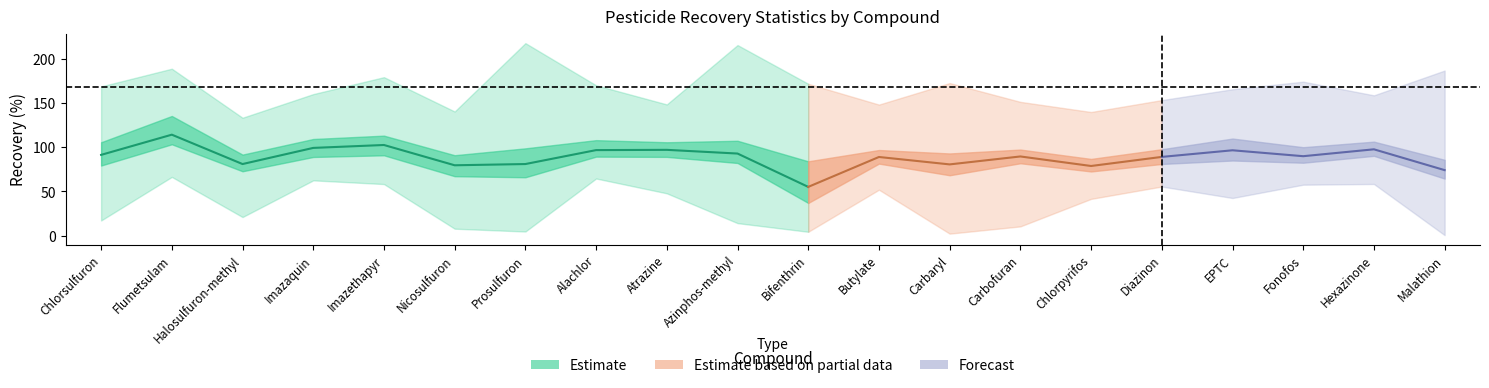

What is the difference between the maximum and minimum values in the Maximum series?

84.6